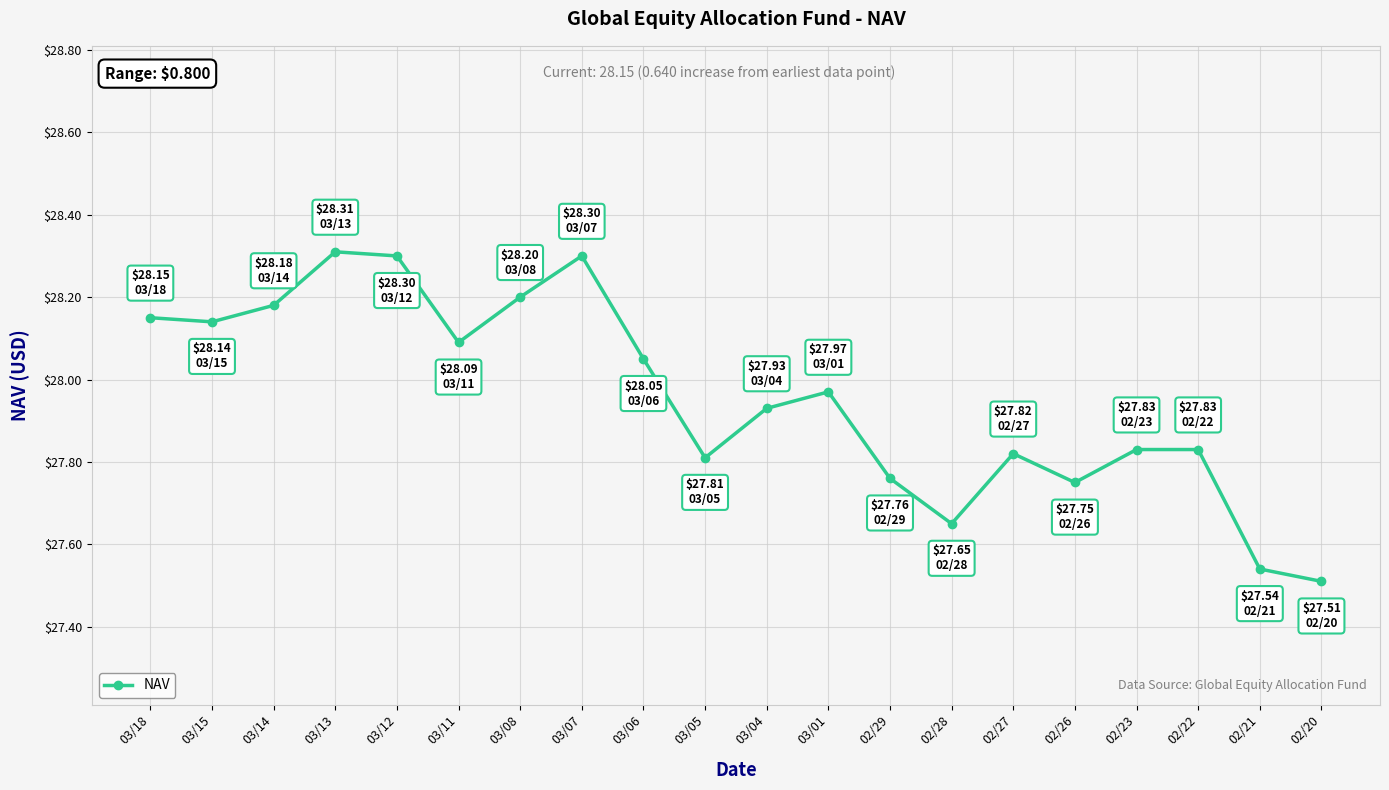

What is the label of the 8th point from the left?

03/07